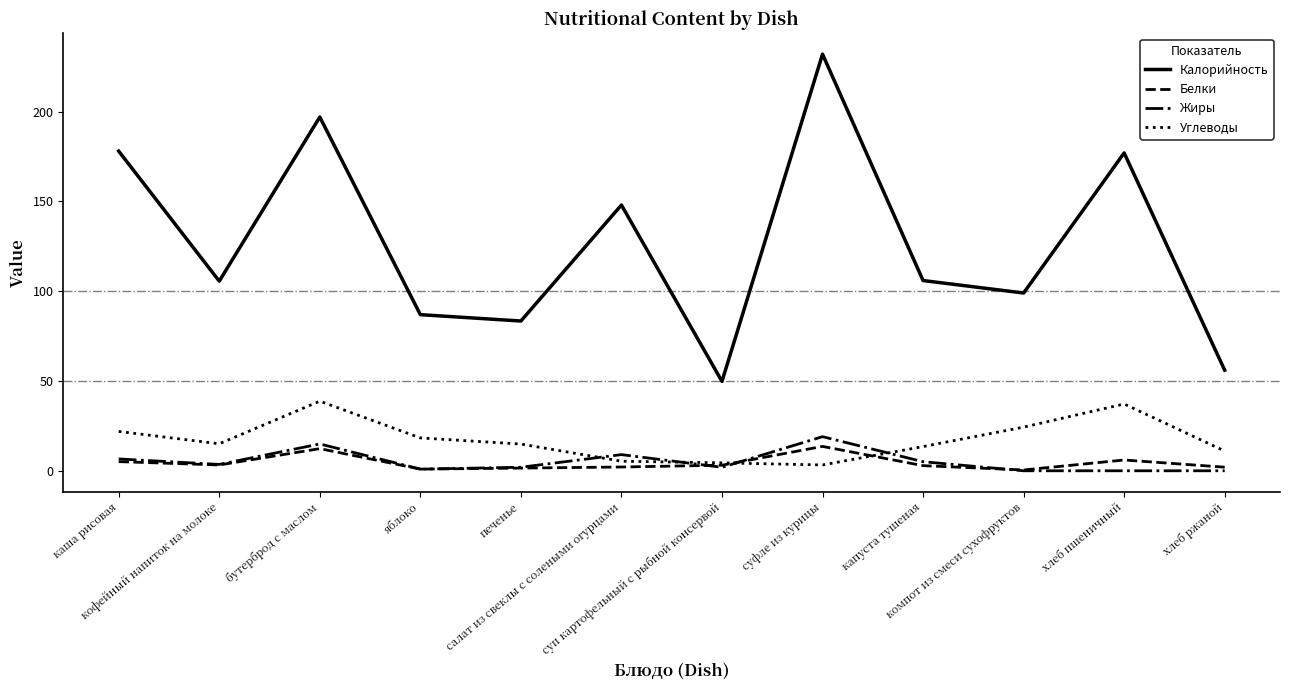

What is the approximate value of Углеводы at хлеб ржаной?

11.0